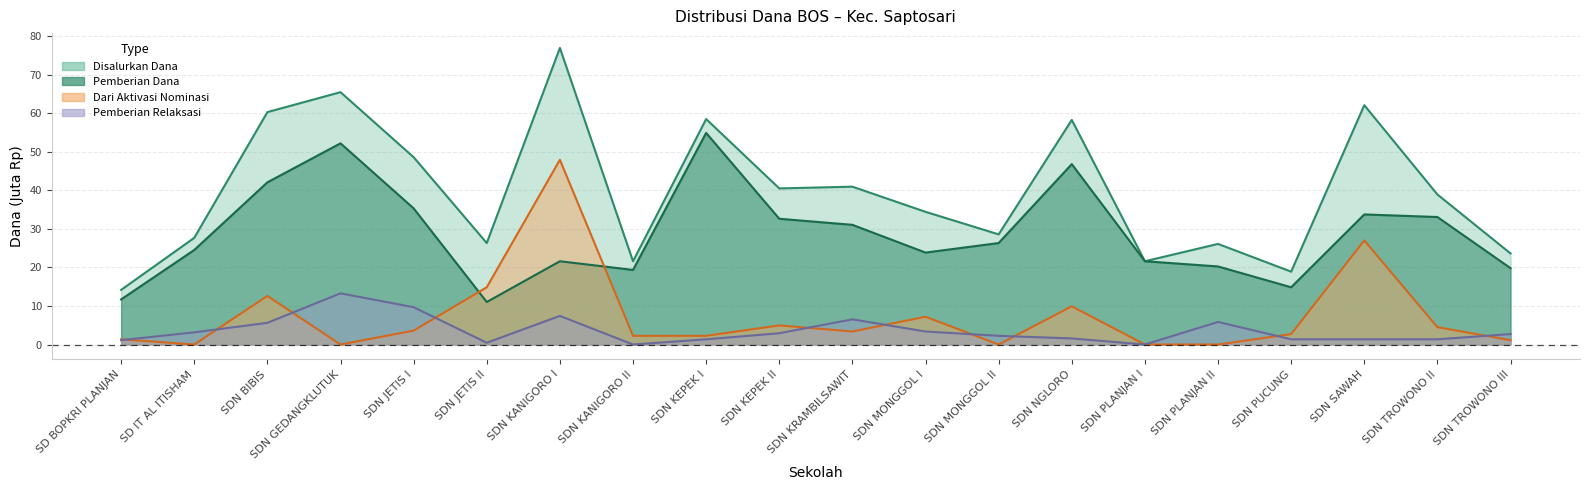

What is the spread (max minus min) of values at SD IT AL ITISHAM?

27.7